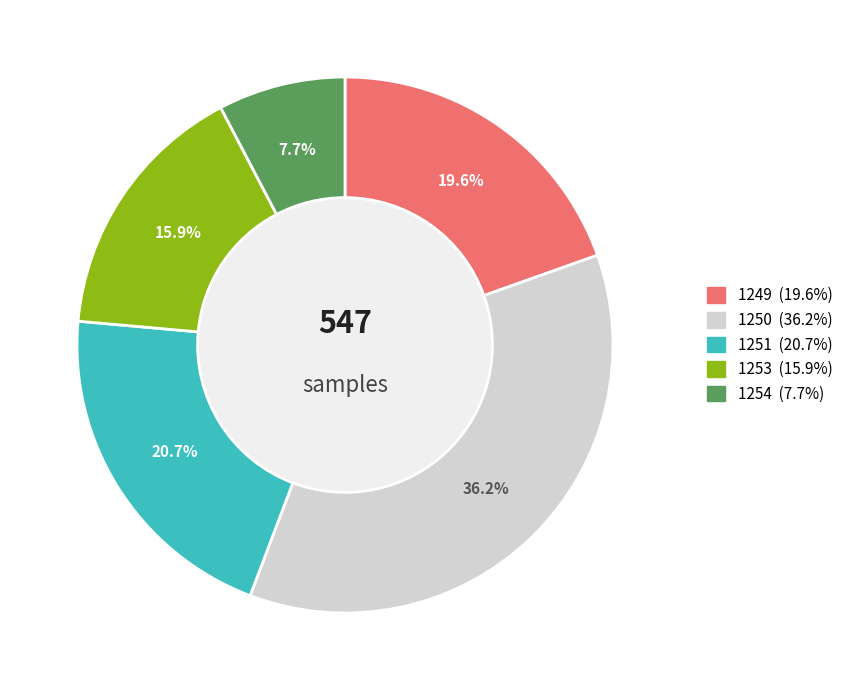

The 1249 slice represents 27% of the pie. True or false?

False